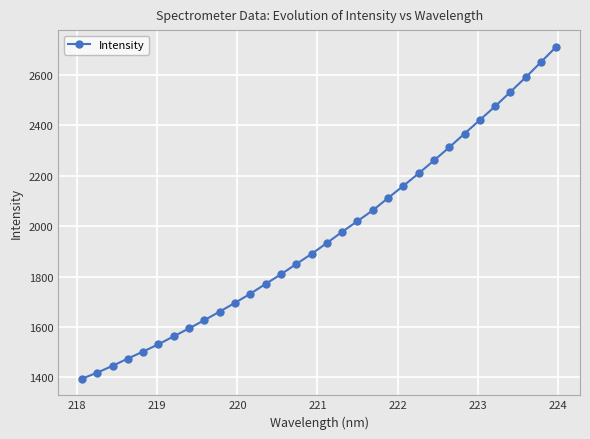

True or false: the data has more than 2 interior local peaks.

False